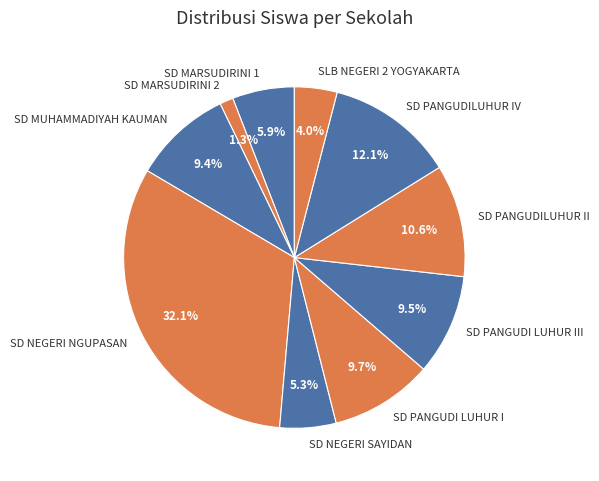

What percentage do SD PANGUDILUHUR IV and SD MUHAMMADIYAH KAUMAN together represent?

21.5%